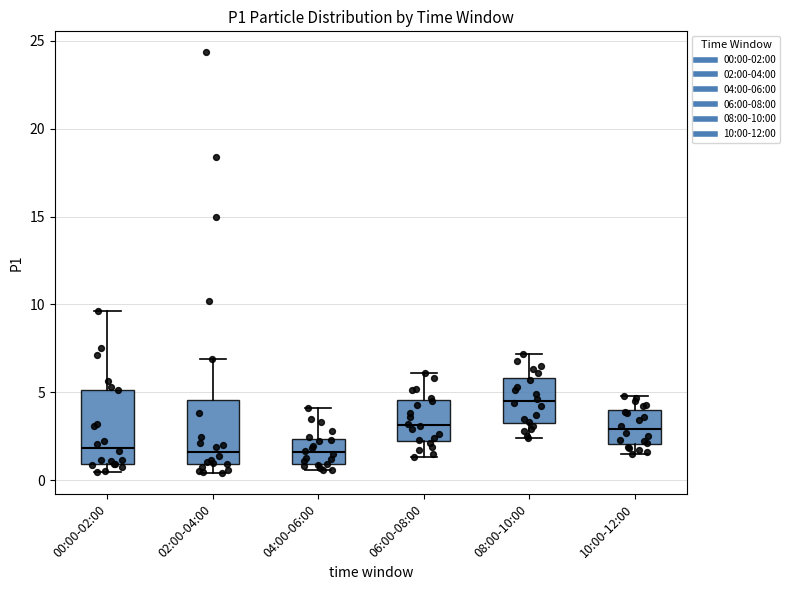

Reading left to right, read every box against the y-axis: the position of its median line, the range the box covers, and the ends of its whiskers. The values are not printed on the chart, so give them approximately, as read against the axis.

00:00-02:00: median 2.0, box 1.0 to 5.0, whiskers 0.5 to 9.5
02:00-04:00: median 1.5, box 1.0 to 4.5, whiskers 0.5 to 7.0
04:00-06:00: median 1.5, box 1.0 to 2.5, whiskers 0.5 to 4.0
06:00-08:00: median 3.0, box 2.5 to 4.5, whiskers 1.5 to 6.0
08:00-10:00: median 4.5, box 3.5 to 6.0, whiskers 2.5 to 7.0
10:00-12:00: median 3.0, box 2.0 to 4.0, whiskers 1.5 to 5.0